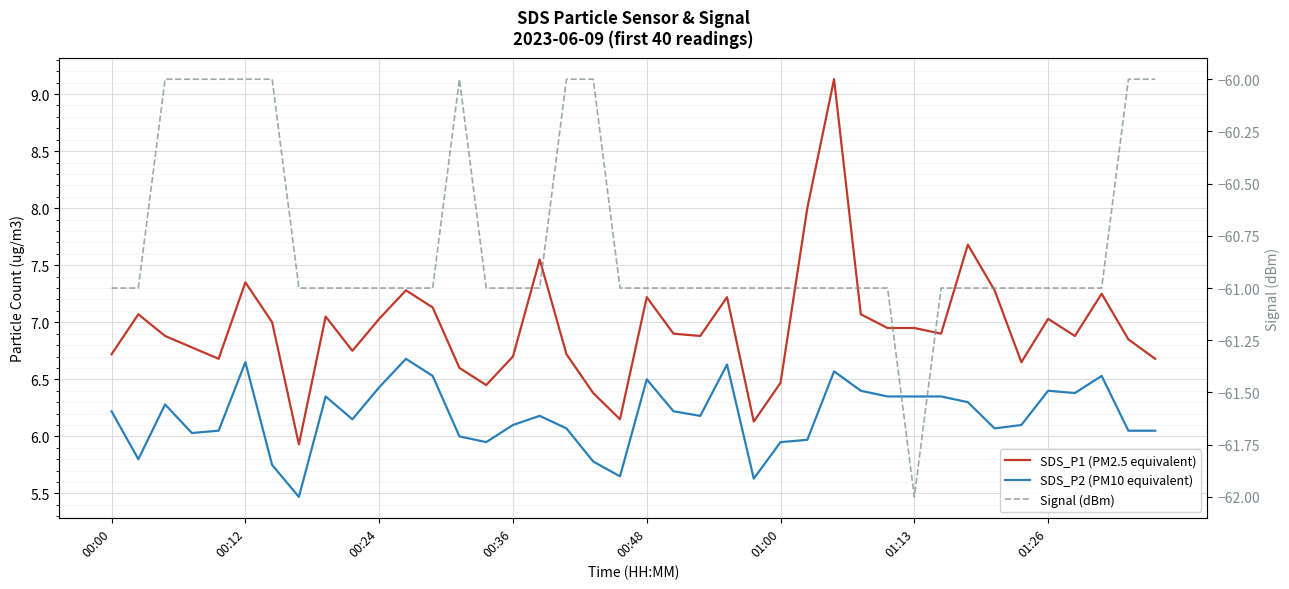

Reading left to right, transcribe all the data shown in this chart.

SDS_P1 (PM2.5 equivalent): 6.7	7.1	6.9	6.8	6.7	7.3	7.0	5.9	7.0	6.8	7.0	7.3	7.1	6.6	6.5	6.7	7.5	6.7	6.4	6.2	7.2	6.9	6.9	7.2	6.1	6.5	8.0	9.1	7.1	7.0	7.0	6.9	7.7	7.3	6.7	7.0	6.9	7.2	6.8	6.7
SDS_P2 (PM10 equivalent): 6.2	5.8	6.3	6.0	6.0	6.7	5.8	5.5	6.3	6.2	6.4	6.7	6.5	6.0	6.0	6.1	6.2	6.1	5.8	5.7	6.5	6.2	6.2	6.6	5.6	6.0	6.0	6.6	6.4	6.3	6.3	6.3	6.3	6.1	6.1	6.4	6.4	6.5	6.0	6.0
Signal (dBm): -61.0	-61.0	-60.0	-60.0	-60.0	-60.0	-60.0	-61.0	-61.0	-61.0	-61.0	-61.0	-61.0	-60.0	-61.0	-61.0	-61.0	-60.0	-60.0	-61.0	-61.0	-61.0	-61.0	-61.0	-61.0	-61.0	-61.0	-61.0	-61.0	-61.0	-62.0	-61.0	-61.0	-61.0	-61.0	-61.0	-61.0	-61.0	-60.0	-60.0